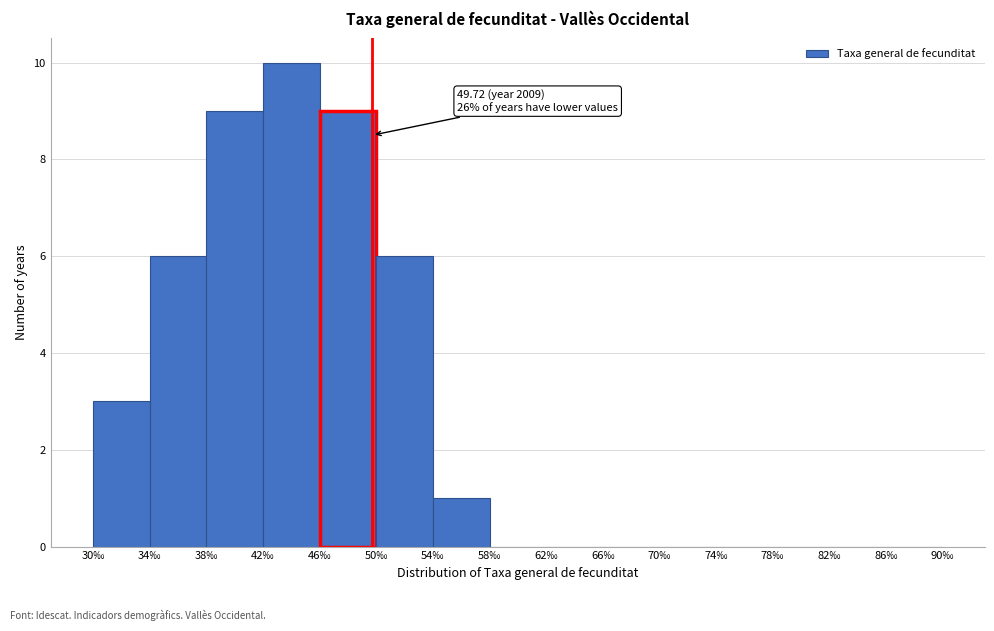

Over which range of the x-axis is the bar tallest?

42 to 46